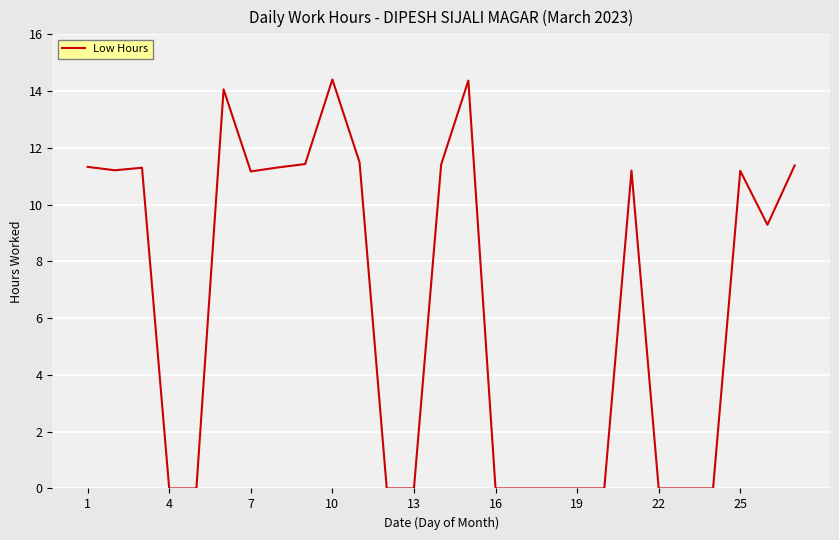

What is the greatest value displayed?

14.4